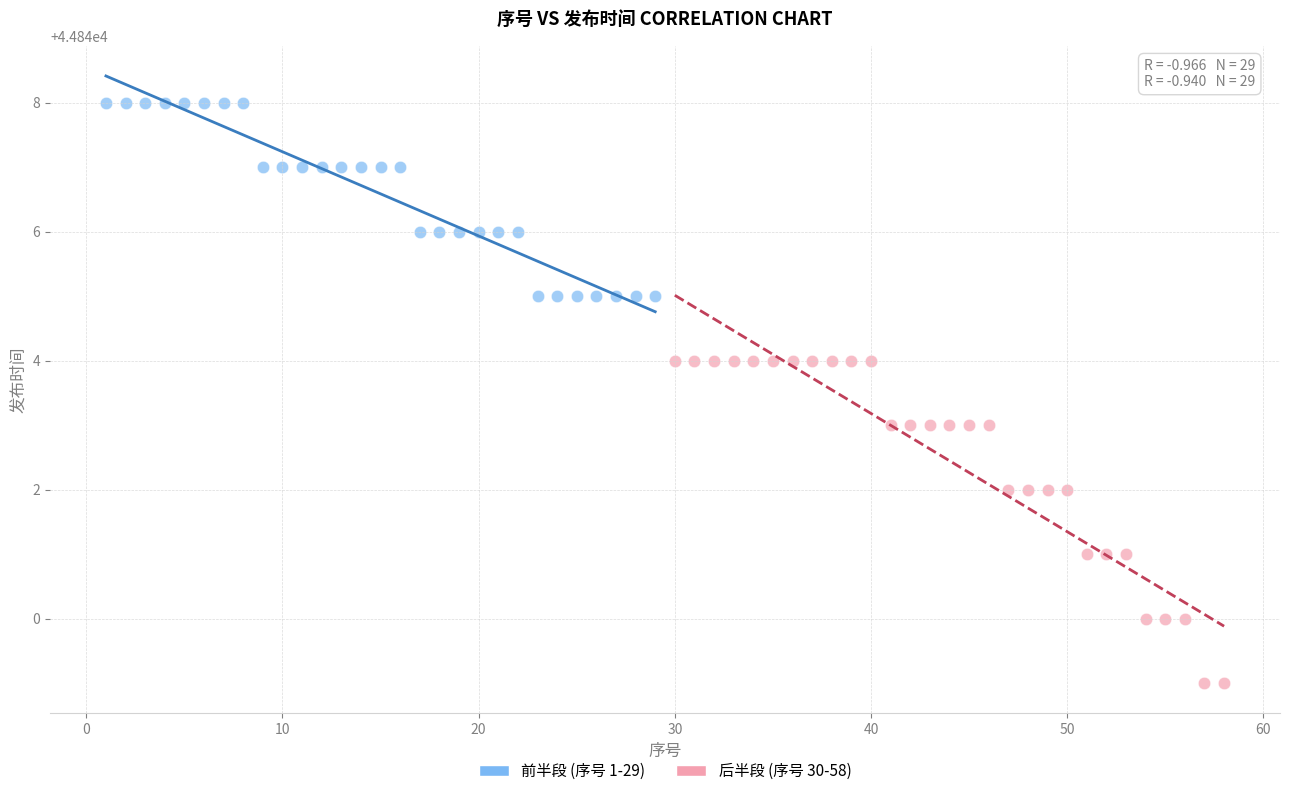

What are all the series names shown in the legend?

前半段 (序号 1-29), 后半段 (序号 30-58)